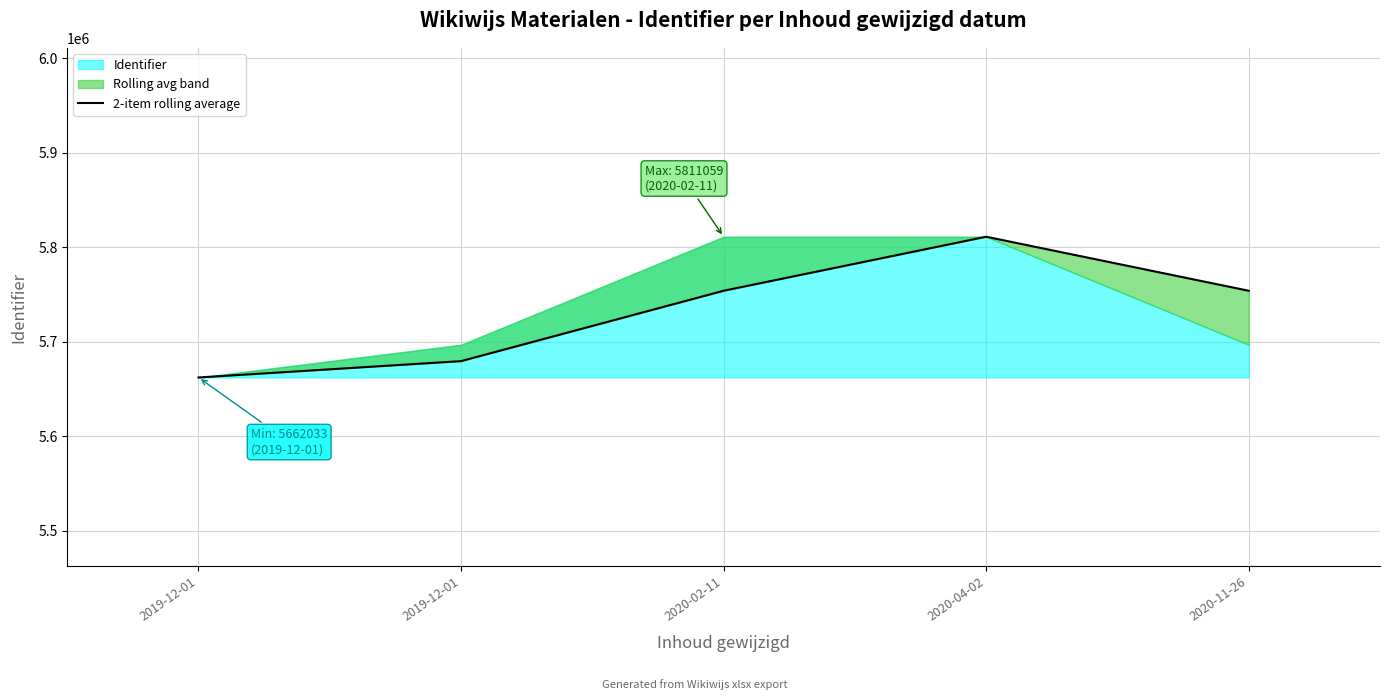

List the labels in order of value, largest first.

2020-04-02, 2020-02-11, 2020-11-26, 2019-12-01, 2019-12-01